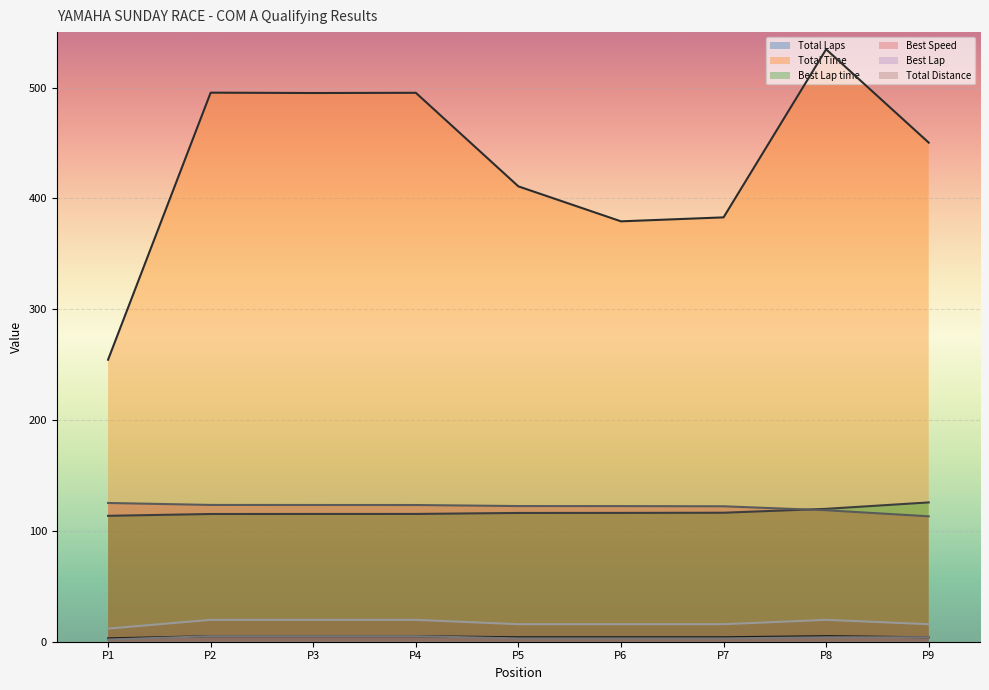

True or false: Total Time and Total Laps cross at least once.

False